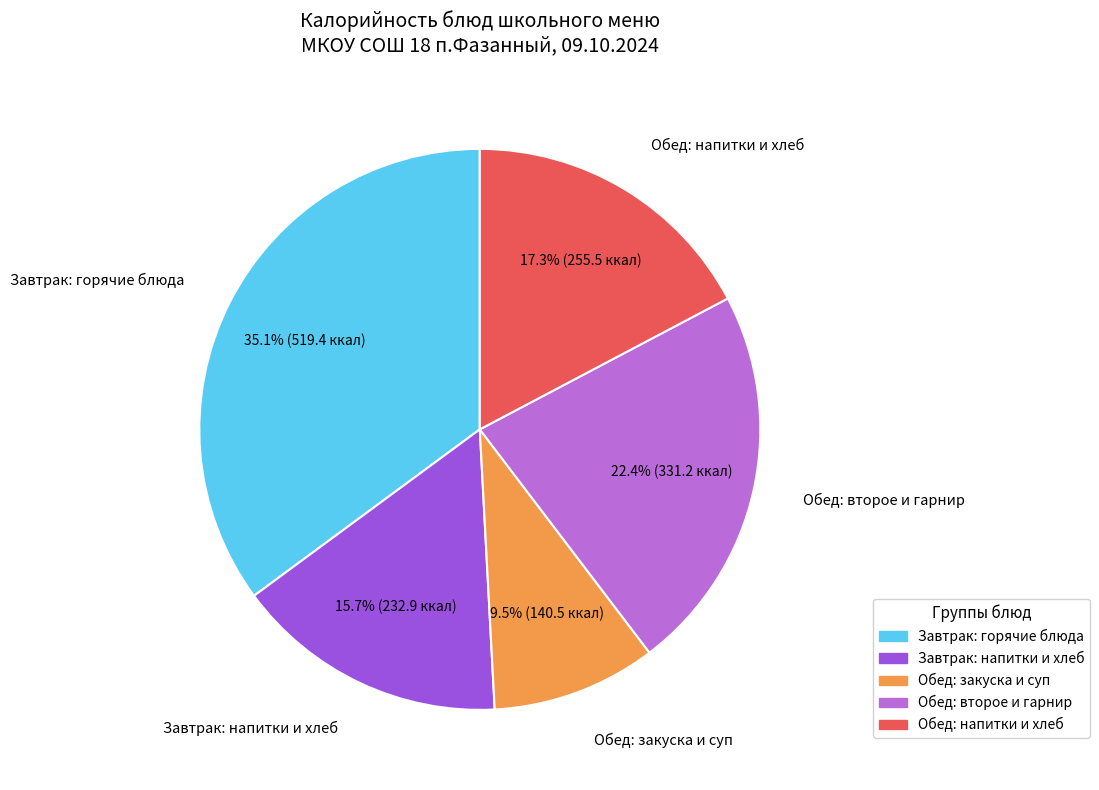

Is there any slice that represents more than half of the pie?

No